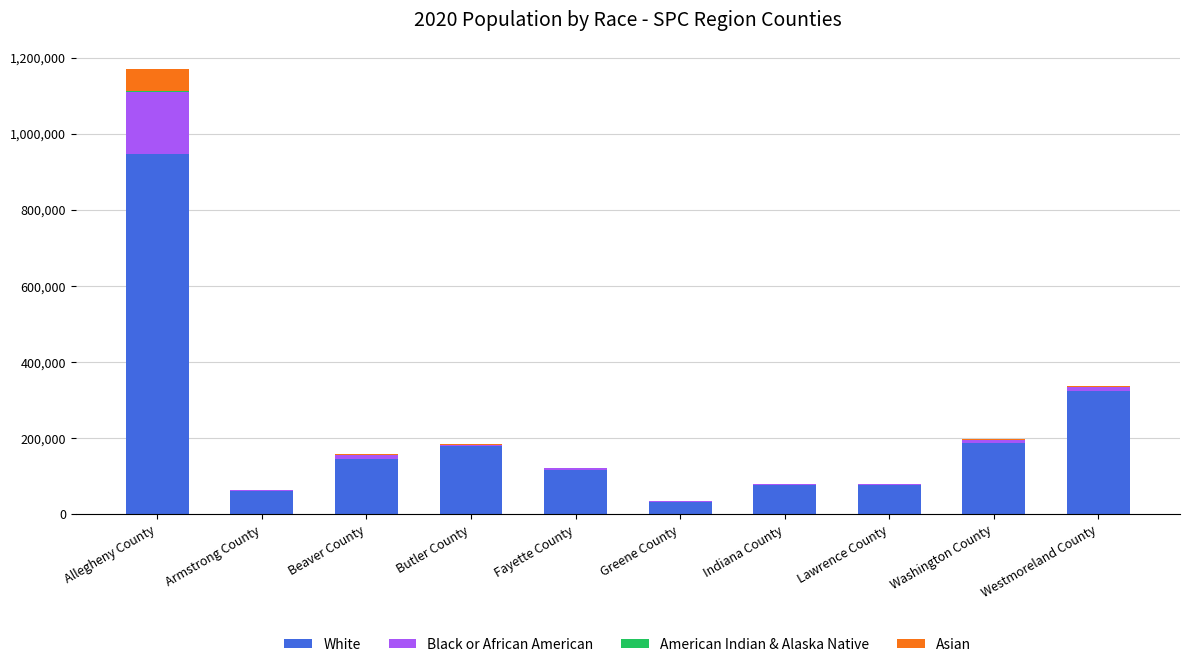

At which label does White reach its peak?

Allegheny County